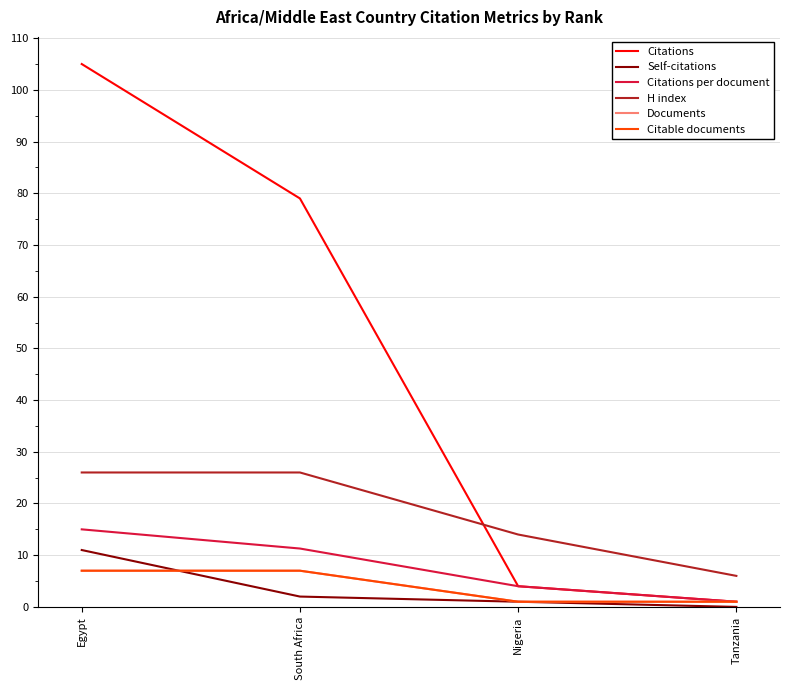

What is the sum of the Citable documents values at South Africa and Tanzania?

8.0